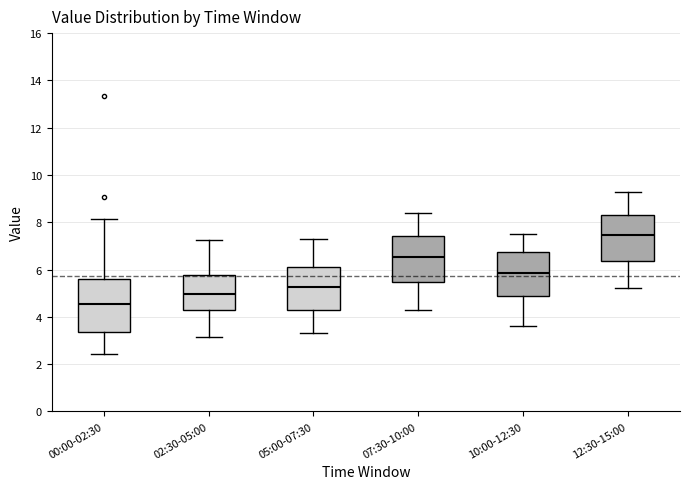

Which box has the highest median line?

12:30-15:00